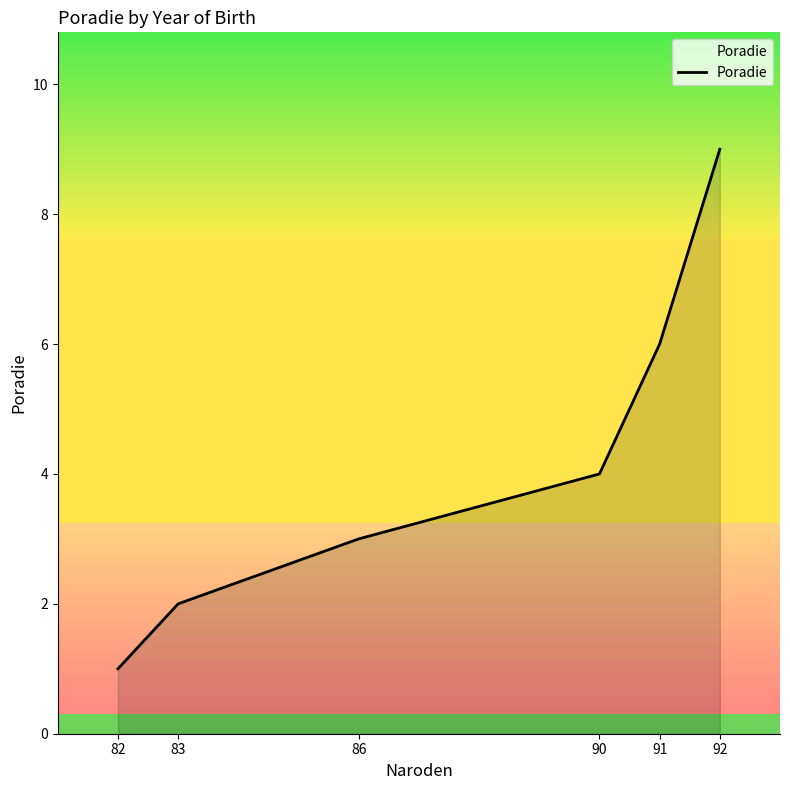

List the labels in order of value, smallest first.

82, 83, 86, 90, 91, 92